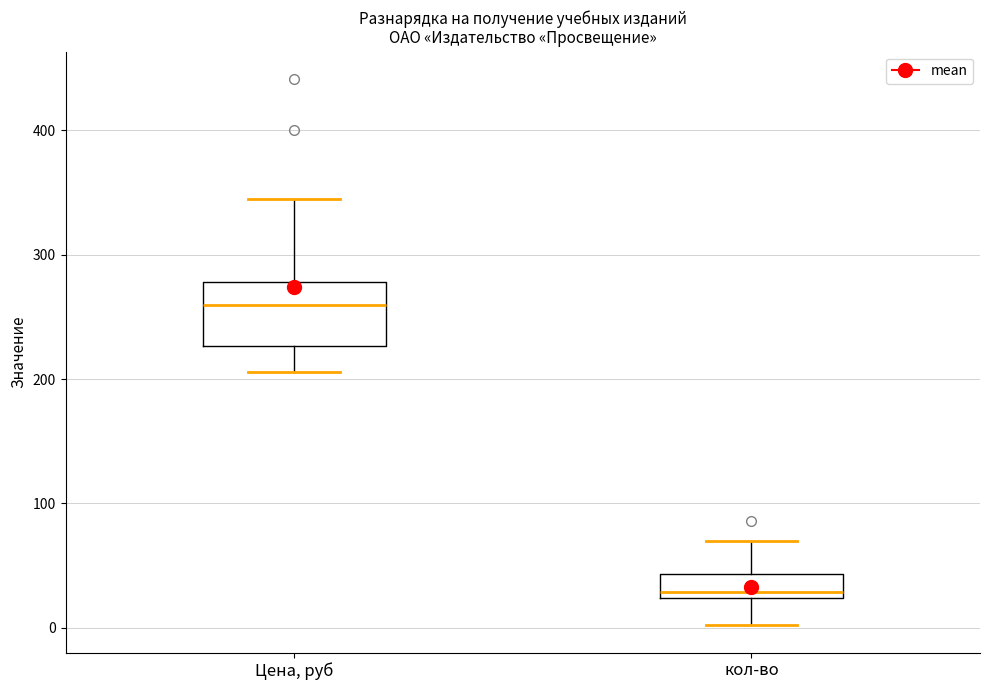

Where does the lower whisker of the box for Цена, руб end on the y-axis? The values are not printed on the chart, so give them approximately, as read against the axis.

210